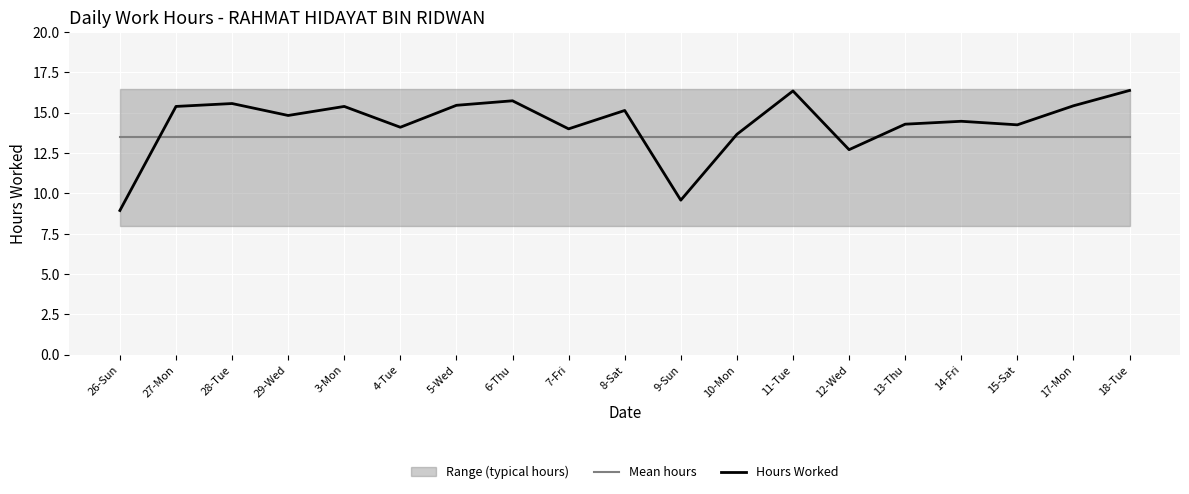

At which label is Hours Worked closest to 12?

12-Wed